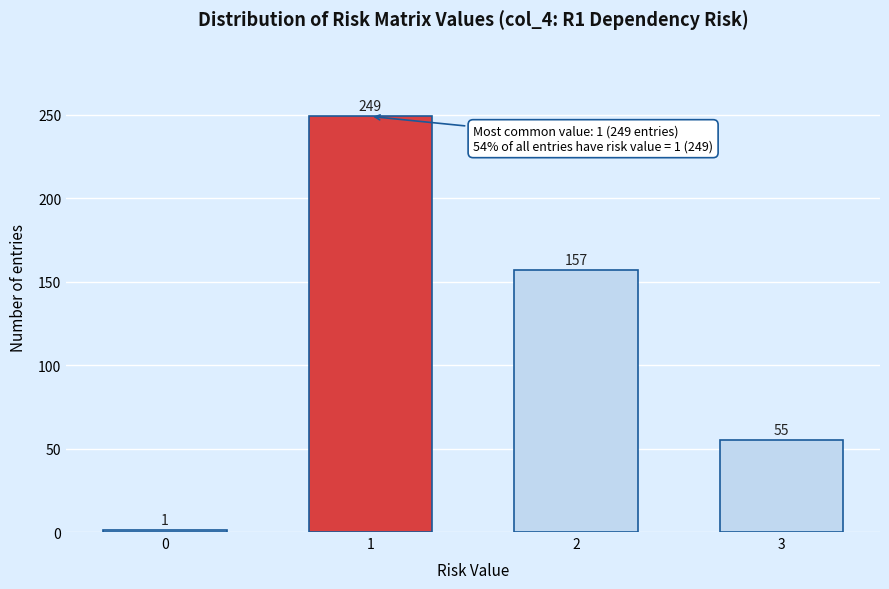

Reading right to left, what are all the values shown in this chart?

3=55	2=157	1=249	0=1